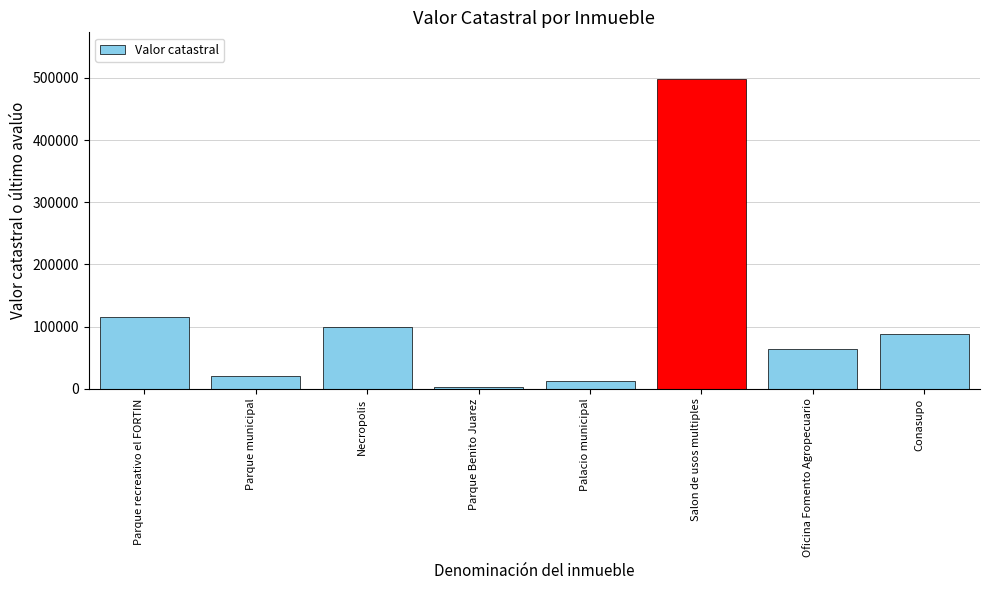

Reading left to right, extract all data points from this chart.

Parque recreativo el FORTIN=115327	Parque municipal=19676	Necropolis=99977	Parque Benito Juarez=2912	Palacio municipal=12805	Salon de usos multiples=498538	Oficina Fomento Agropecuario=64689	Conasupo=87649